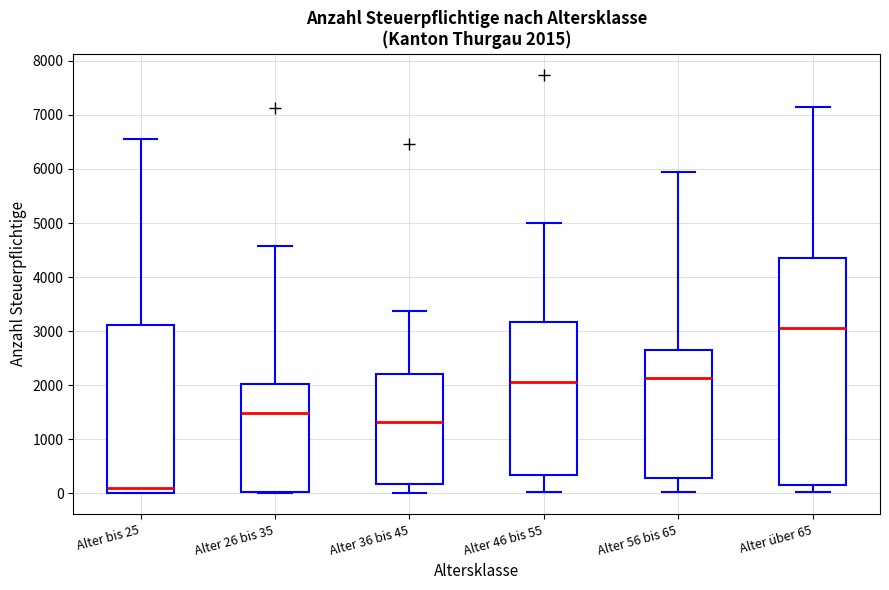

Which box's median line is the lowest?

Alter bis 25